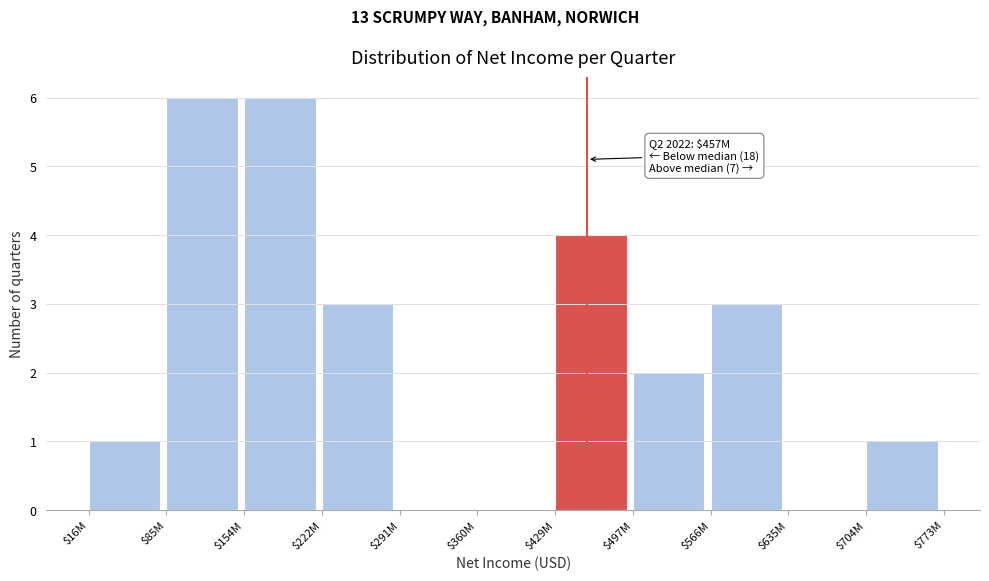

What is the maximum value shown in the chart?

6